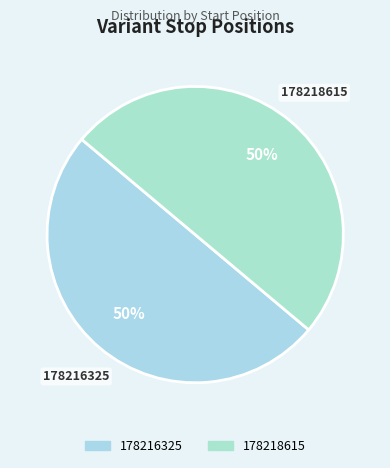

Approximately how many times larger is the value at 178218615 compared to 178216325?

1.0